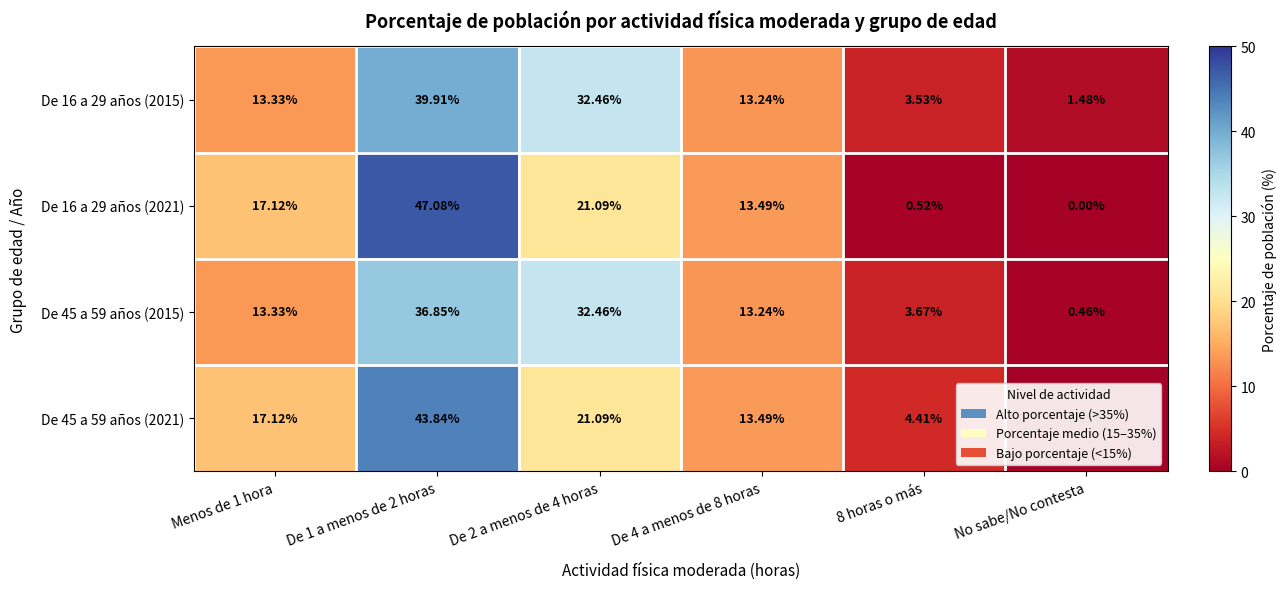

What is the difference between the highest and lowest values at 8 horas o más?

3.9